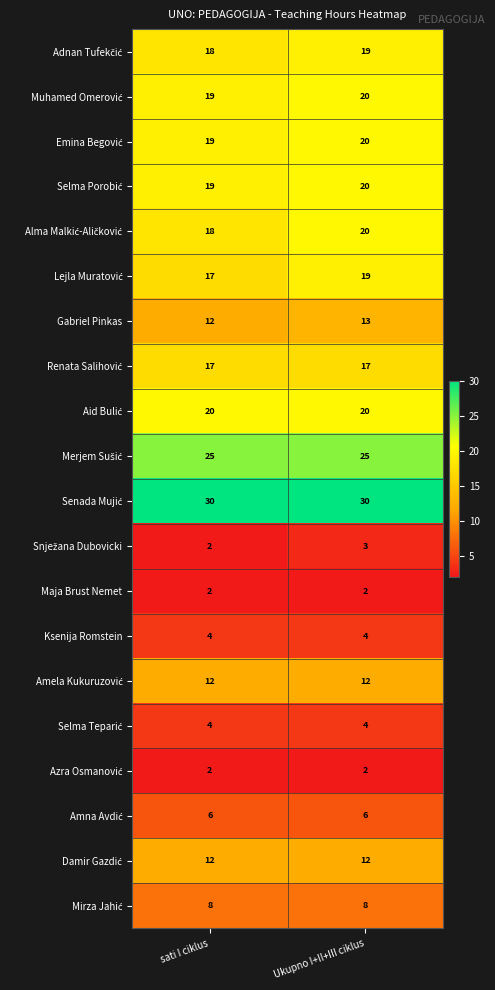

What is the difference between the highest and lowest values at sati I ciklus?

28